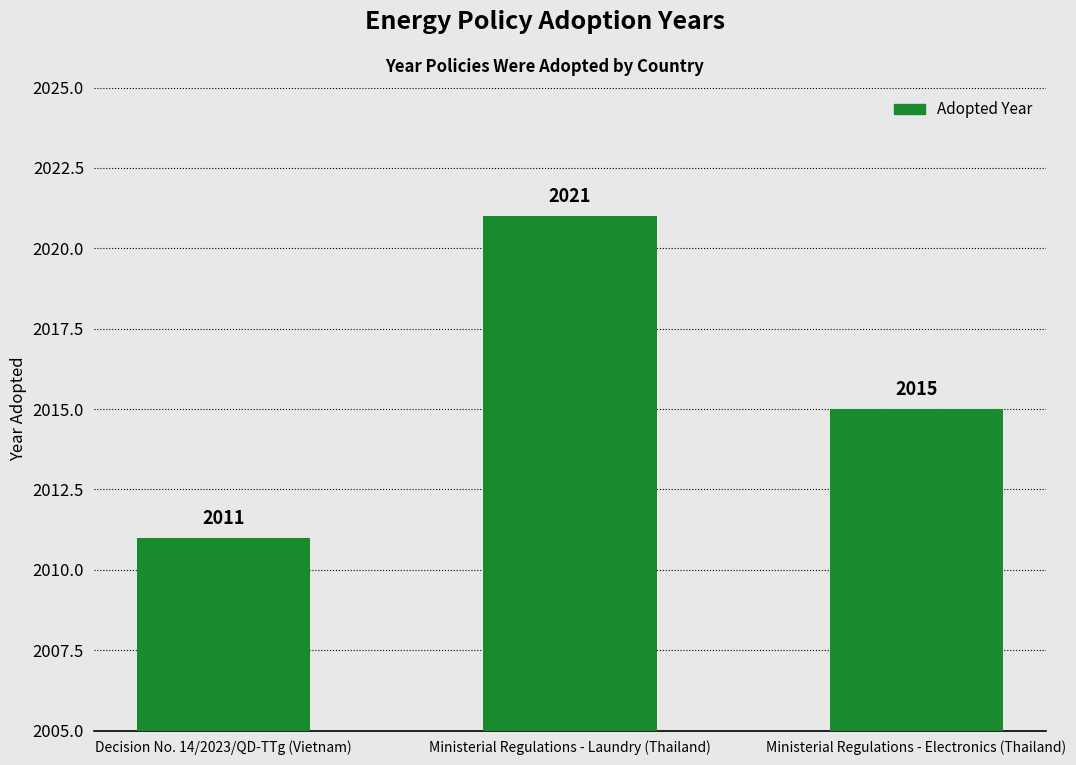

Which category has the highest value across all series?

Ministerial Regulations - Laundry (Thailand)